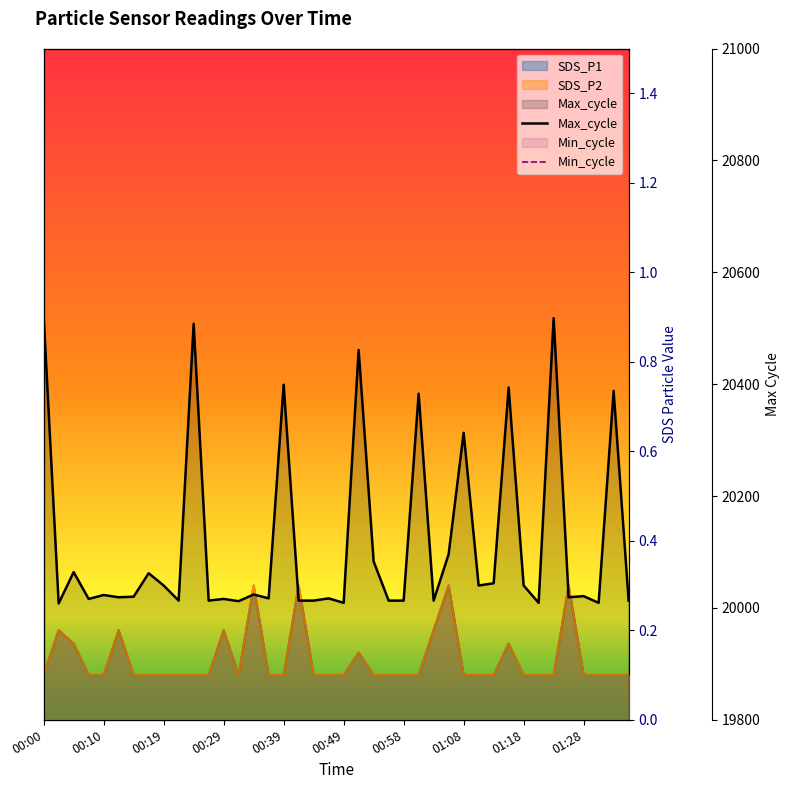

At 00:58, list the series in order from largest to smallest.

Max_cycle, SDS_P1, SDS_P2